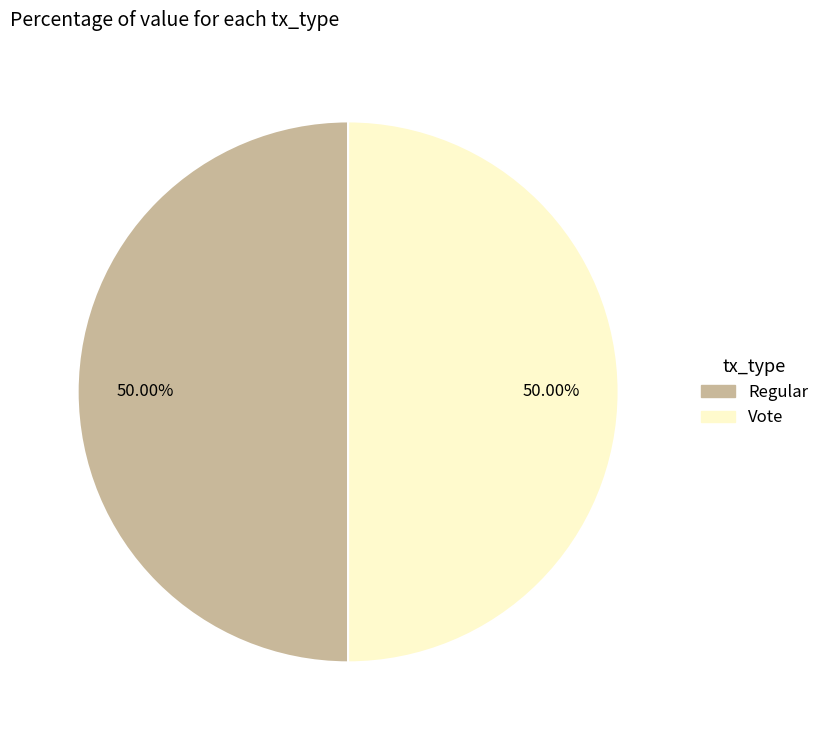

What percentage is NOT represented by Regular?

50.0%